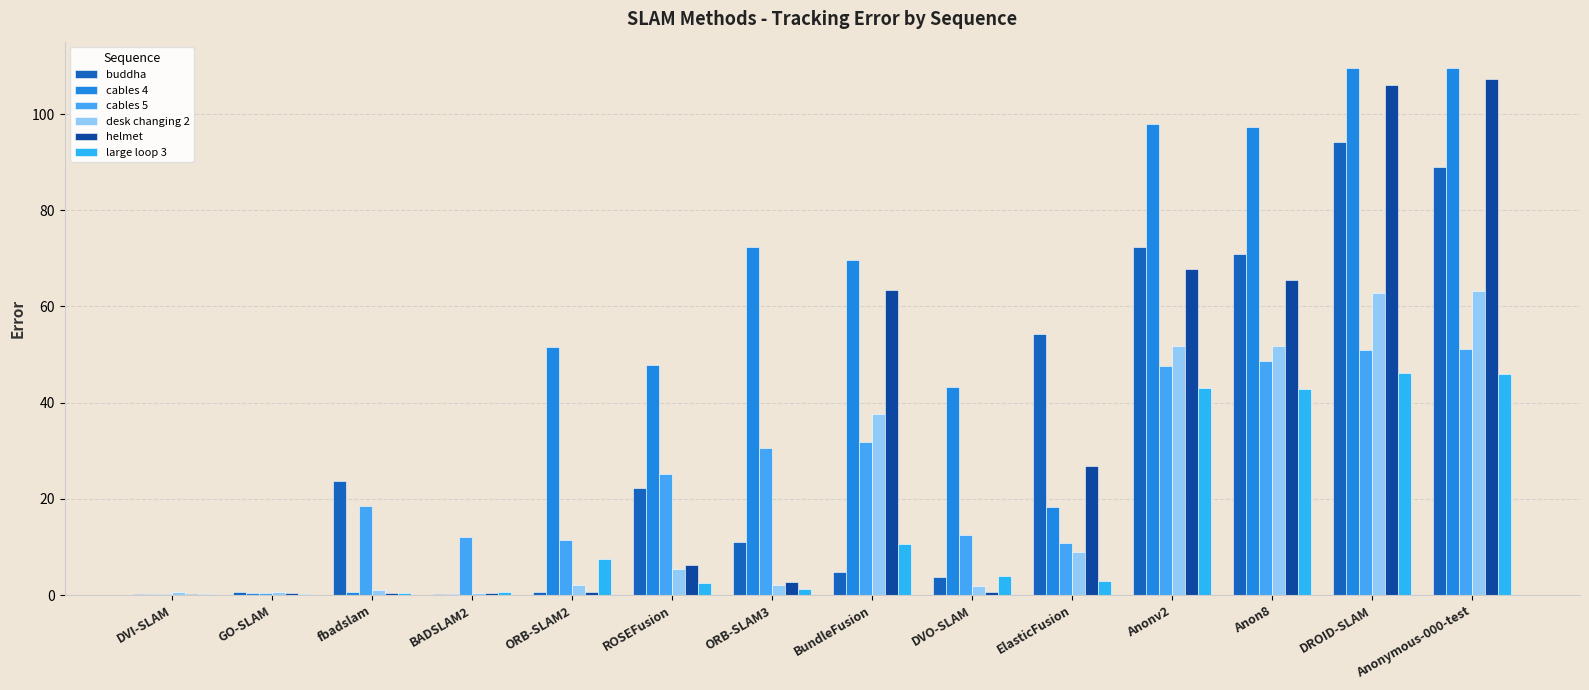

At which label does helmet first exceed 6?

ROSEFusion